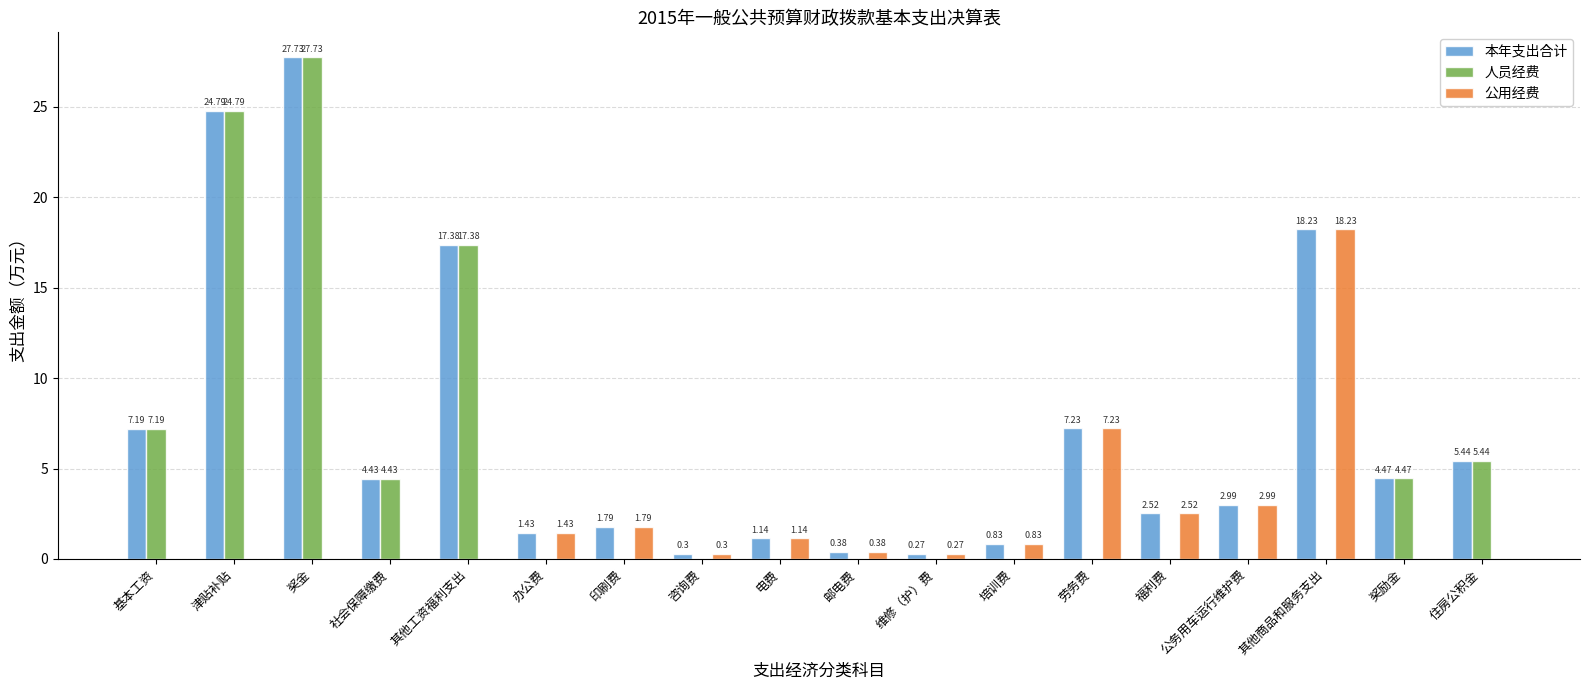

Are the bars grouped side by side (vs. stacked)?

Yes